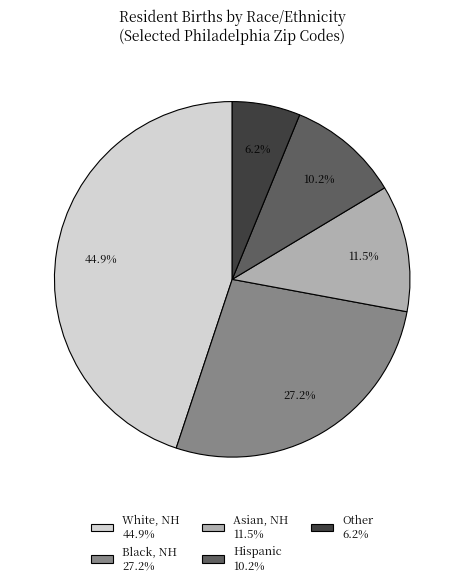

What is the largest slice in the pie chart?

White, NH 44.9%